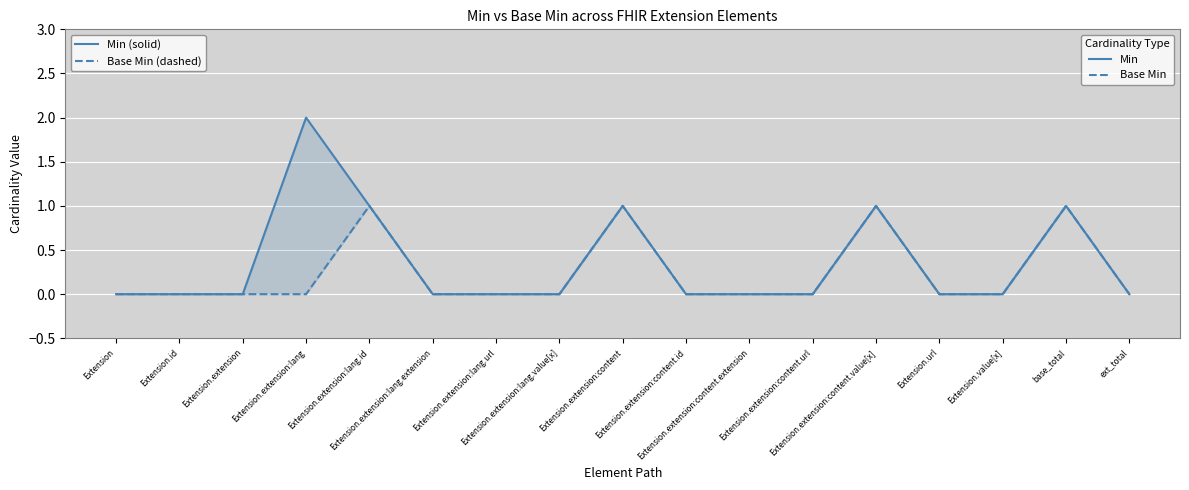

At which category does the chart reach its minimum across all series?

Extension